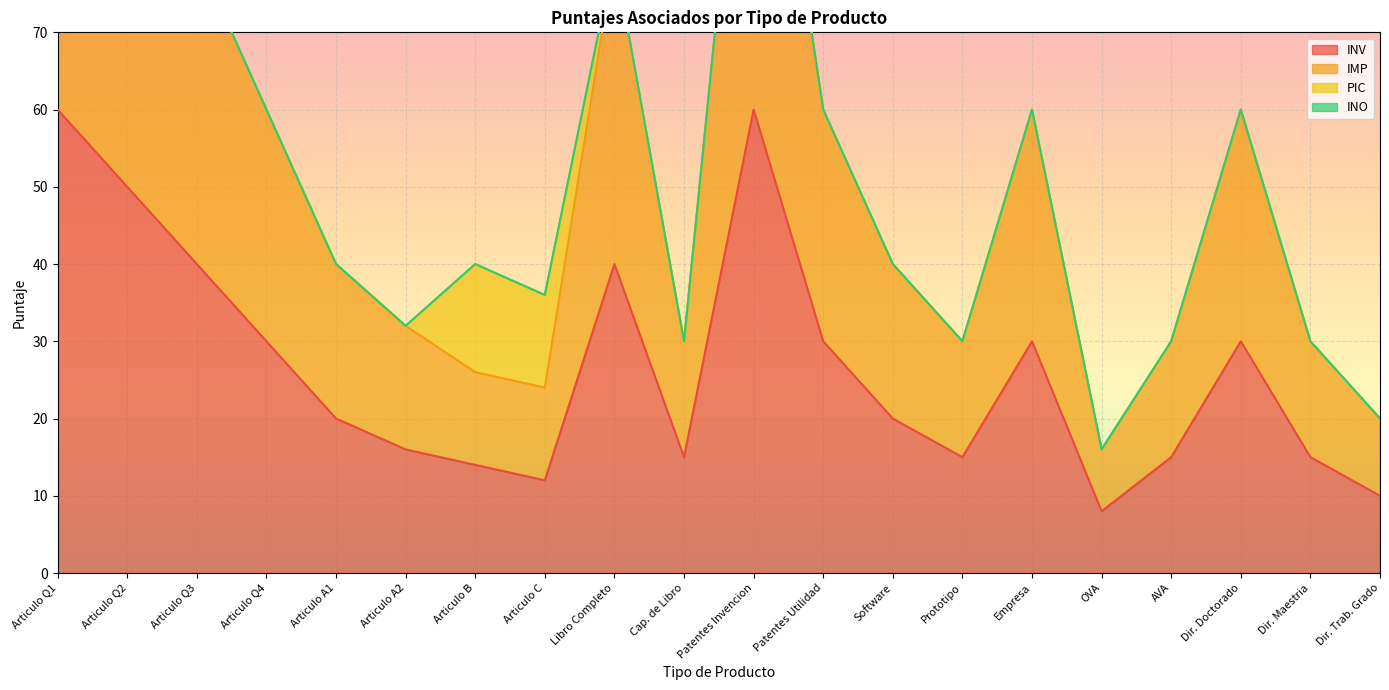

The value of INV at Libro Completo is 12. True or false?

False